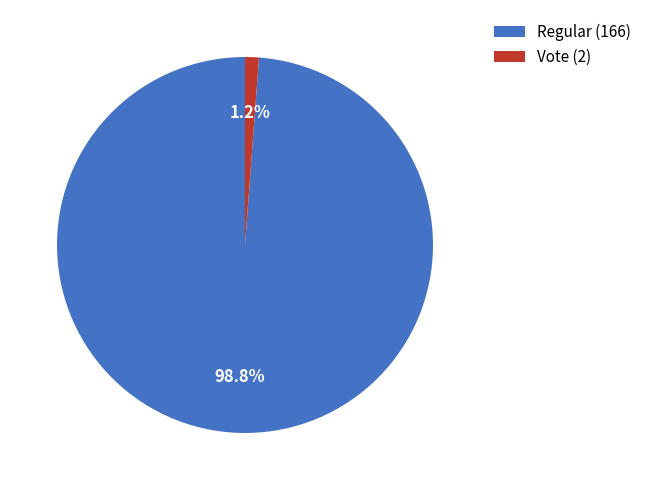

How many slices are in this pie chart?

2